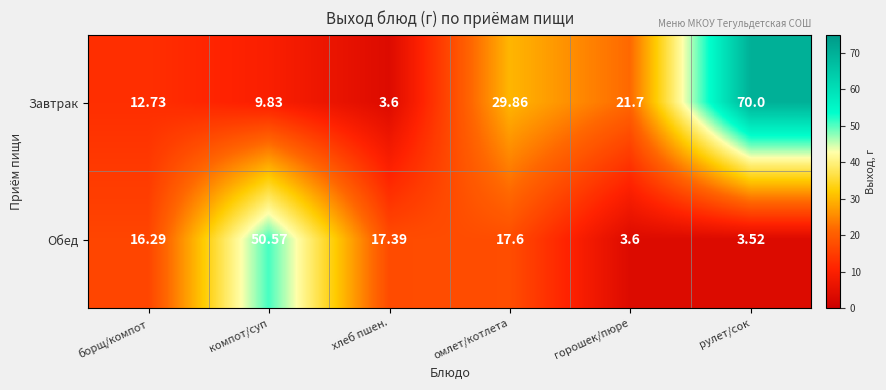

At how many categories does at least one series exceed 52?

1